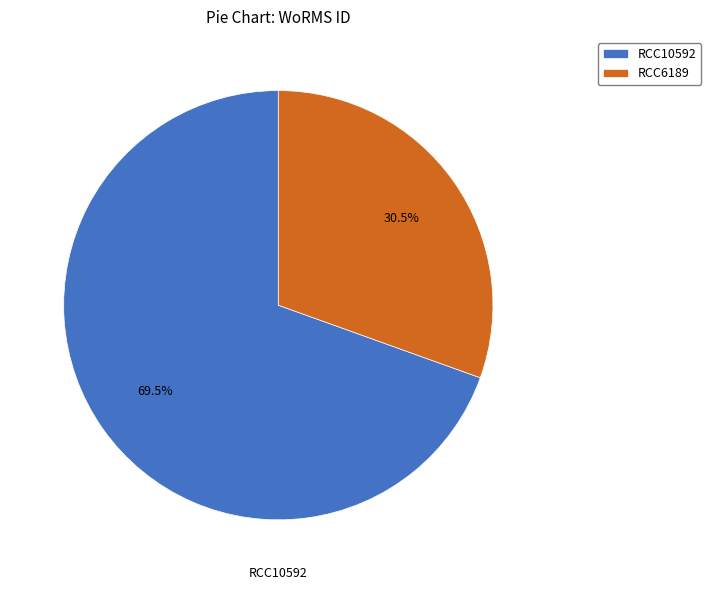

What portion of the pie excludes RCC10592?

30.5%